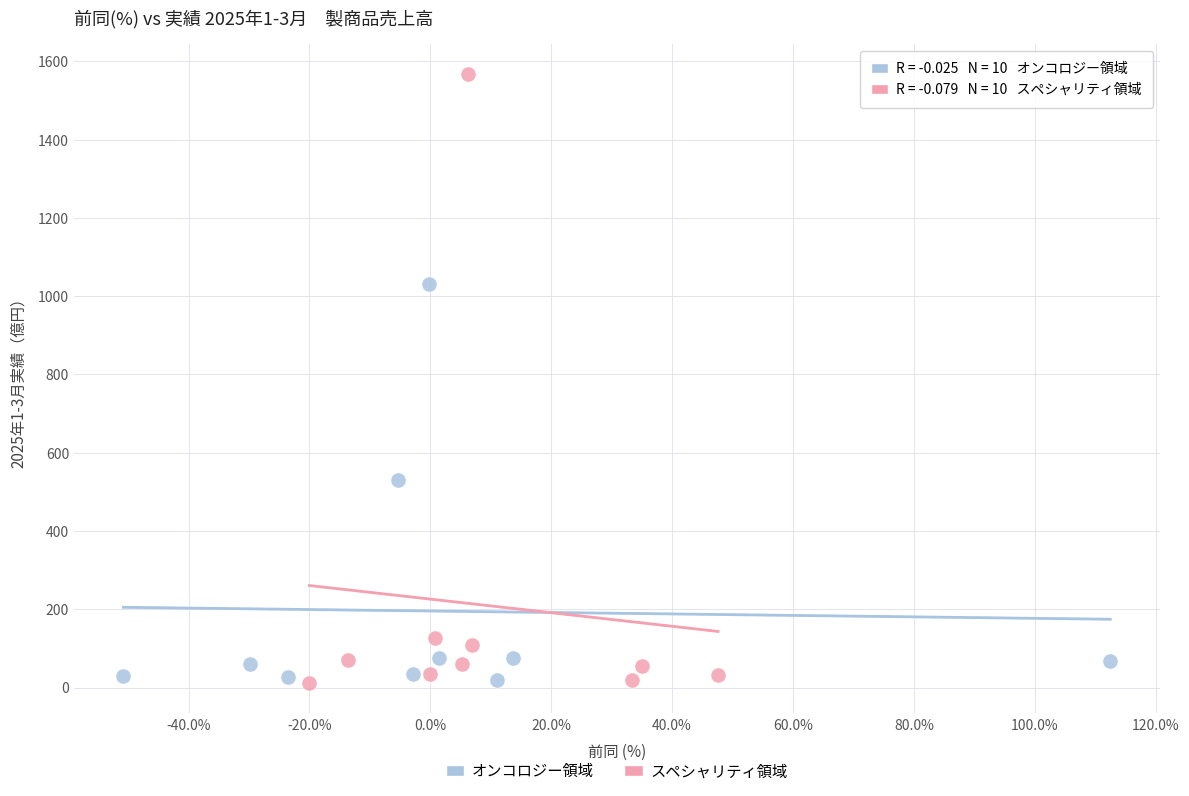

What are all the series names shown in the legend?

オンコロジー領域, スペシャリティ領域